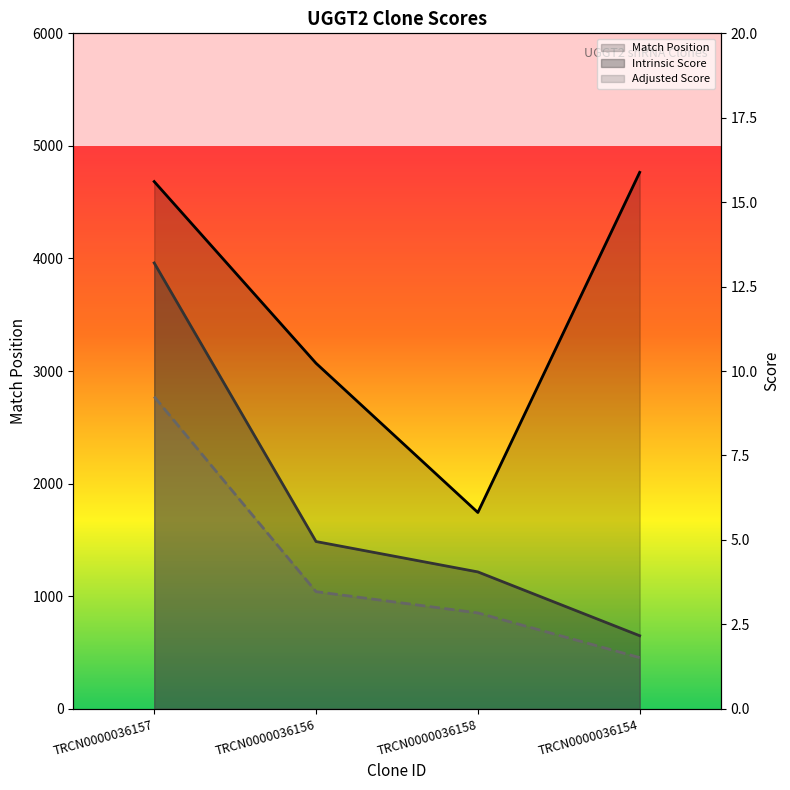

Is the value of Intrinsic Score at TRCN0000036157 greater than the value of Adjusted Score at TRCN0000036154?

Yes